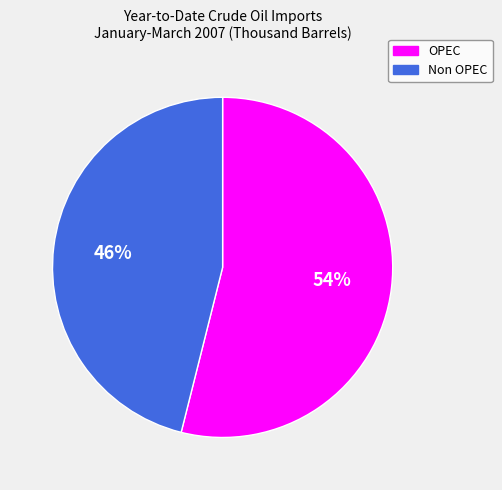

Which category accounts for the majority?

OPEC